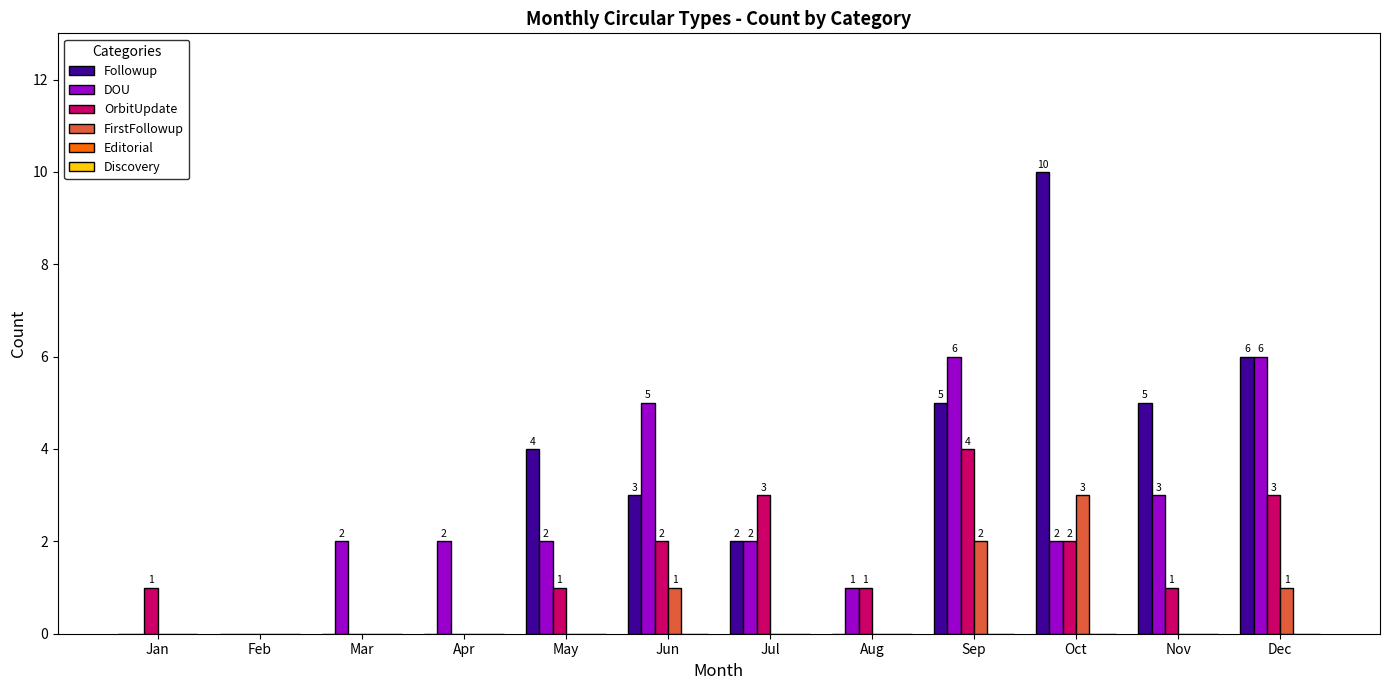

Which category has the highest value in the FirstFollowup series?

Oct